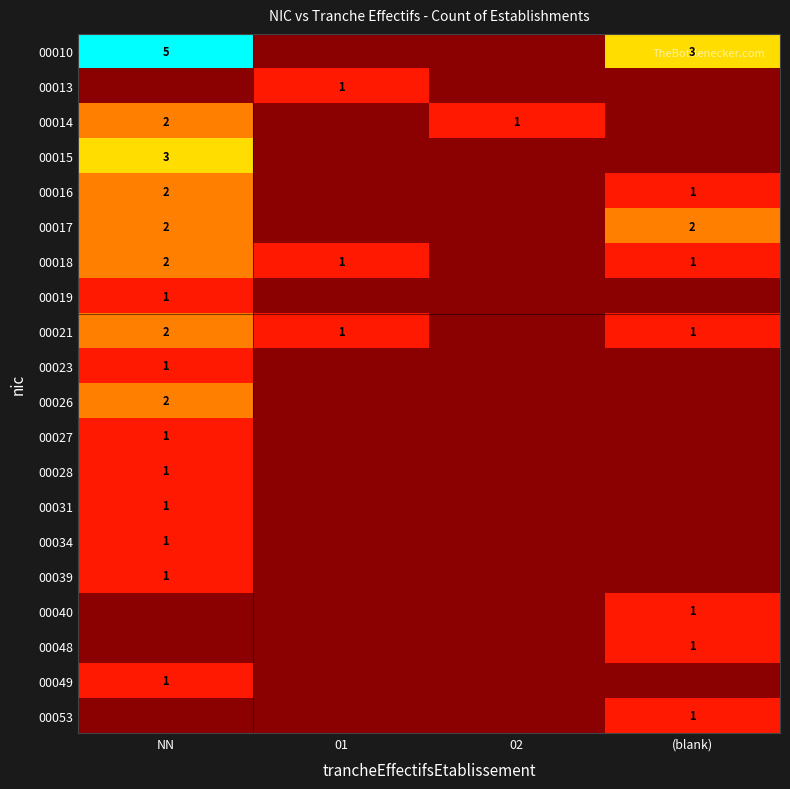

The value of 00034 at NN is 1. True or false?

True